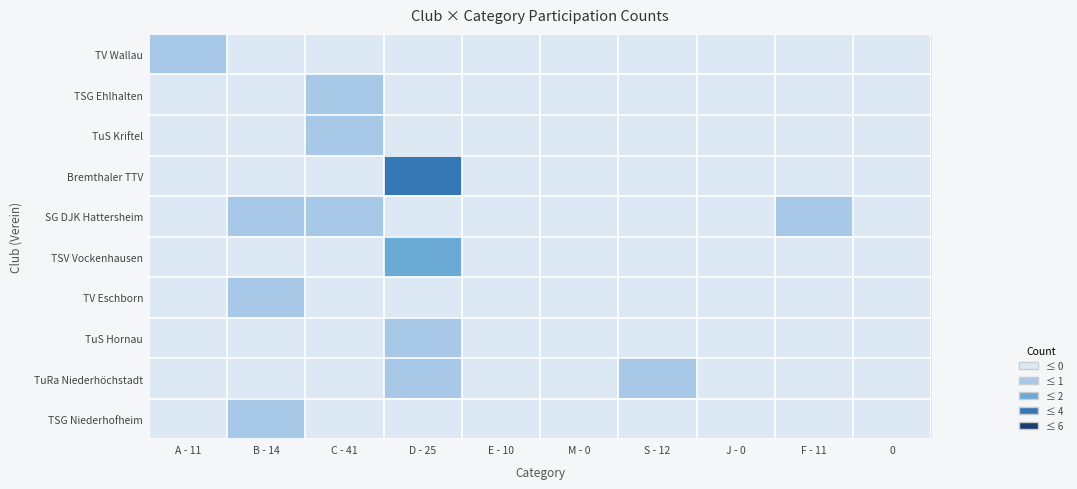

Reading left to right, extract all data points from this chart.

TV Wallau: A - 11=1	B - 14=0	C - 41=0	D - 25=0	E - 10=0	M - 0=0	S - 12=0	J - 0=0	F - 11=0	0=0
TSG Ehlhalten: A - 11=0	B - 14=0	C - 41=1	D - 25=0	E - 10=0	M - 0=0	S - 12=0	J - 0=0	F - 11=0	0=0
TuS Kriftel: A - 11=0	B - 14=0	C - 41=1	D - 25=0	E - 10=0	M - 0=0	S - 12=0	J - 0=0	F - 11=0	0=0
Bremthaler TTV: A - 11=0	B - 14=0	C - 41=0	D - 25=4	E - 10=0	M - 0=0	S - 12=0	J - 0=0	F - 11=0	0=0
SG DJK Hattersheim: A - 11=0	B - 14=1	C - 41=1	D - 25=0	E - 10=0	M - 0=0	S - 12=0	J - 0=0	F - 11=1	0=0
TSV Vockenhausen: A - 11=0	B - 14=0	C - 41=0	D - 25=2	E - 10=0	M - 0=0	S - 12=0	J - 0=0	F - 11=0	0=0
TV Eschborn: A - 11=0	B - 14=1	C - 41=0	D - 25=0	E - 10=0	M - 0=0	S - 12=0	J - 0=0	F - 11=0	0=0
TuS Hornau: A - 11=0	B - 14=0	C - 41=0	D - 25=1	E - 10=0	M - 0=0	S - 12=0	J - 0=0	F - 11=0	0=0
TuRa Niederhöchstadt: A - 11=0	B - 14=0	C - 41=0	D - 25=1	E - 10=0	M - 0=0	S - 12=1	J - 0=0	F - 11=0	0=0
TSG Niederhofheim: A - 11=0	B - 14=1	C - 41=0	D - 25=0	E - 10=0	M - 0=0	S - 12=0	J - 0=0	F - 11=0	0=0